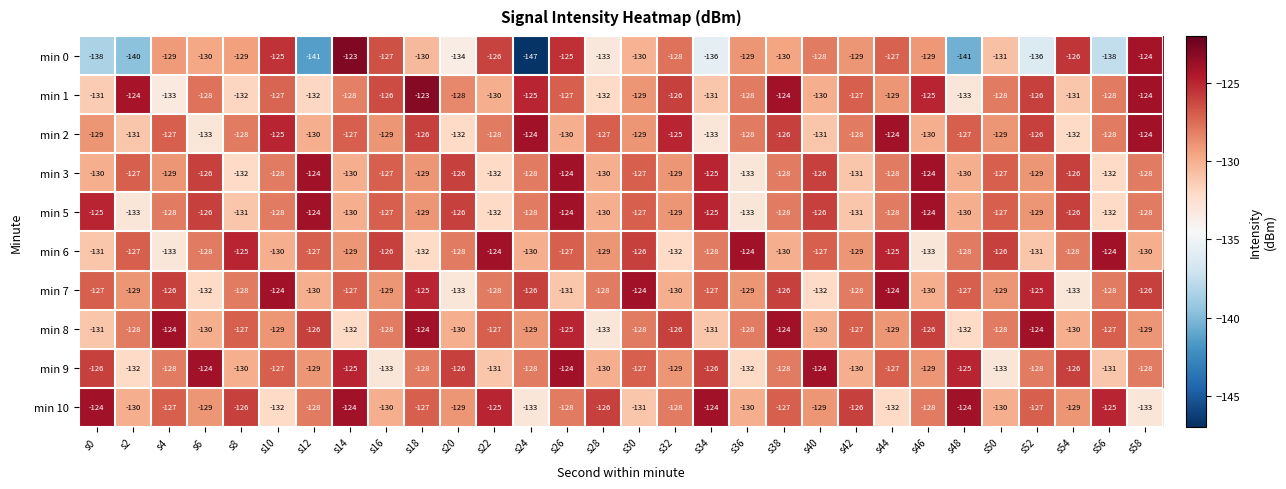

Where does the min 2 series first go above -128?

s4